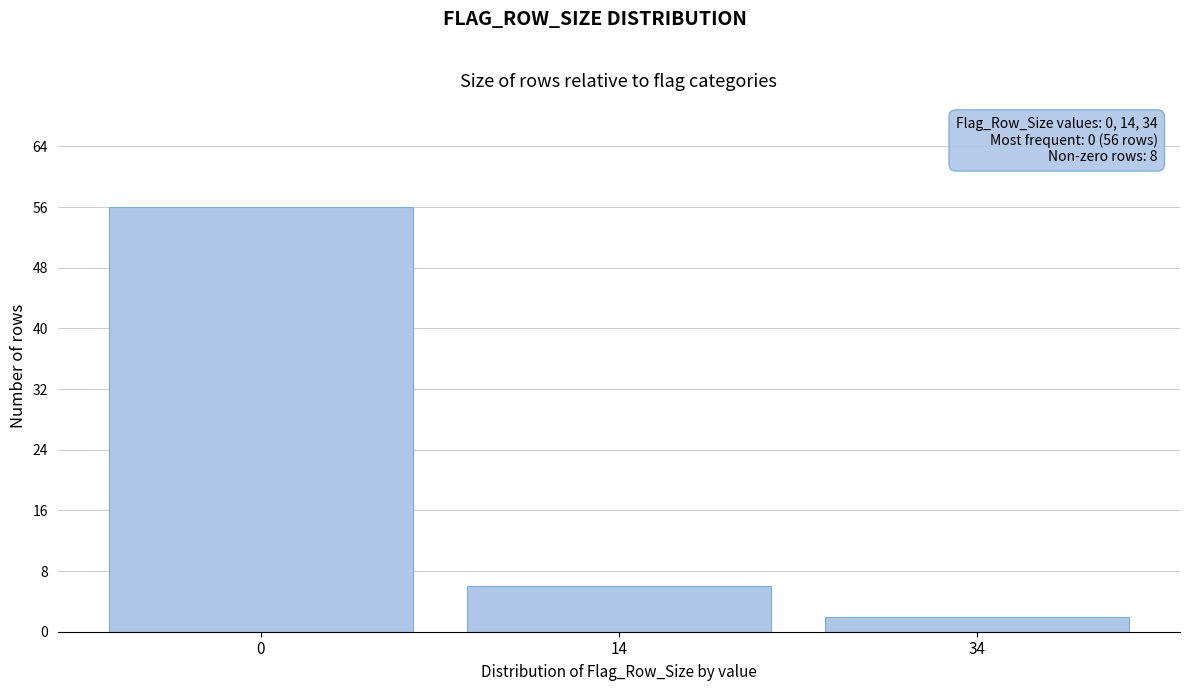

Reading right to left, extract all data points from this chart.

2	6	56